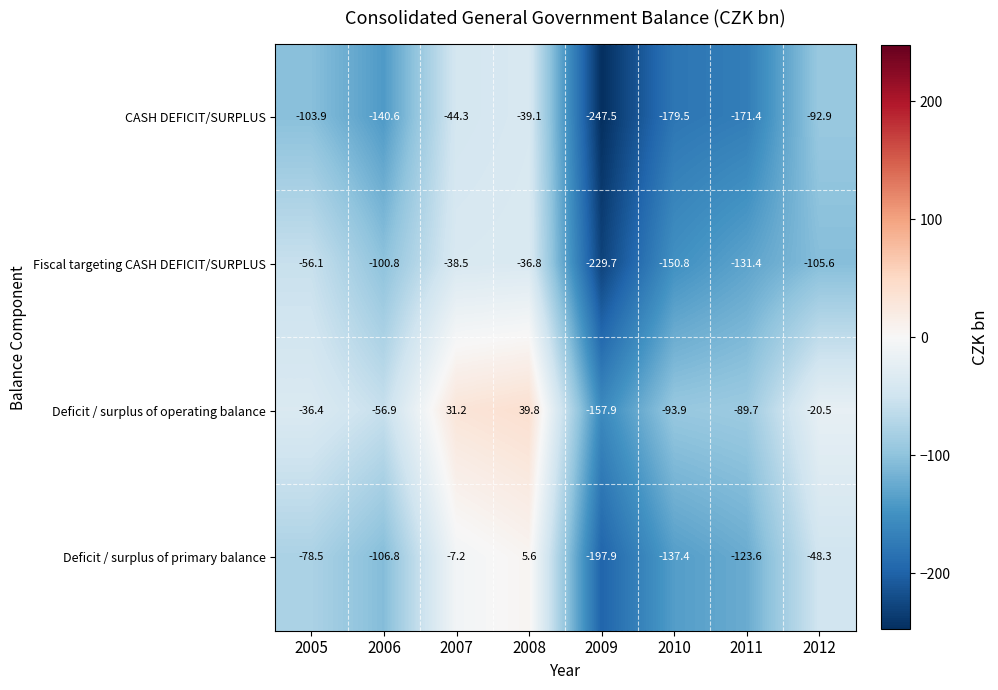

The value of CASH DEFICIT/SURPLUS at 2008 is -12.9. True or false?

False